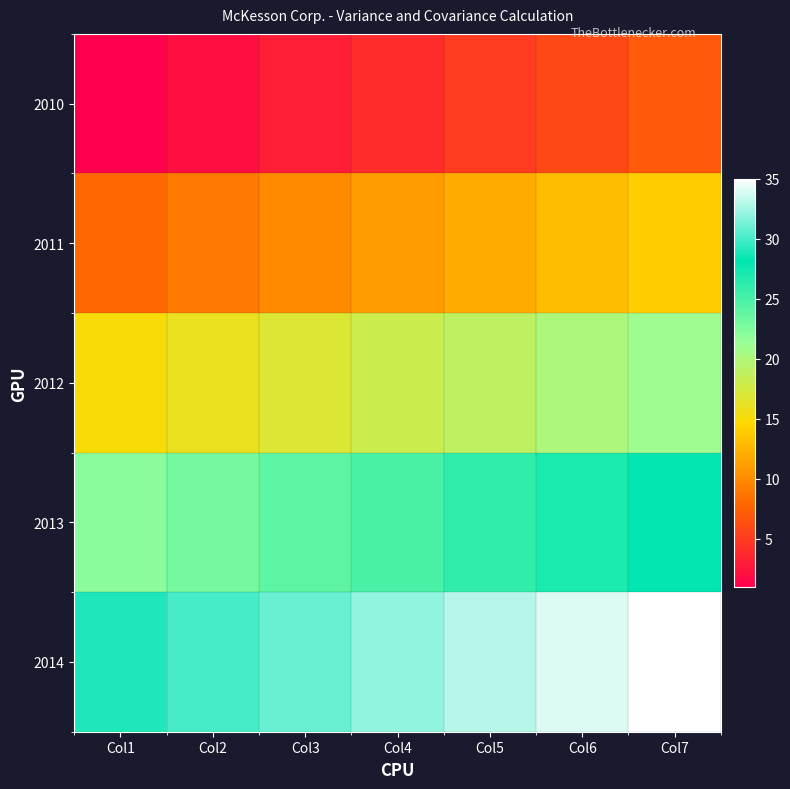

At which category is the sum across all series the highest?

Col7